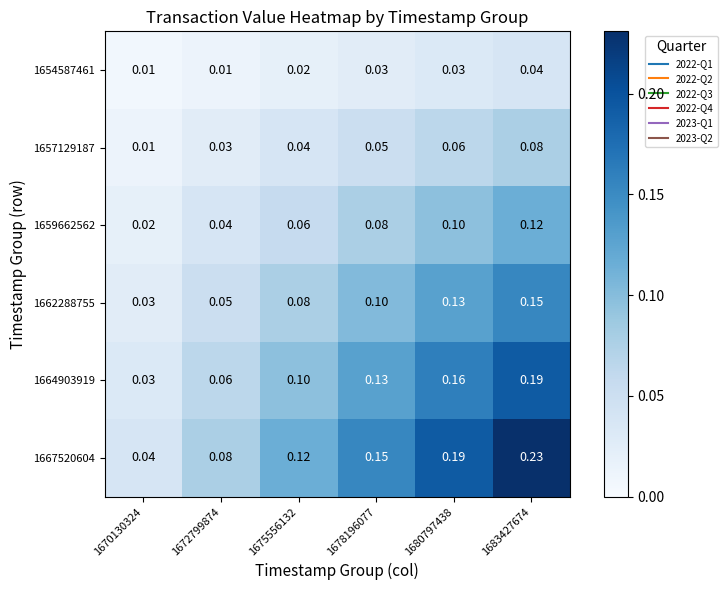

List the series in order of their overall mean, lowest first.

1654587461, 1657129187, 1659662562, 1662288755, 1664903919, 1667520604